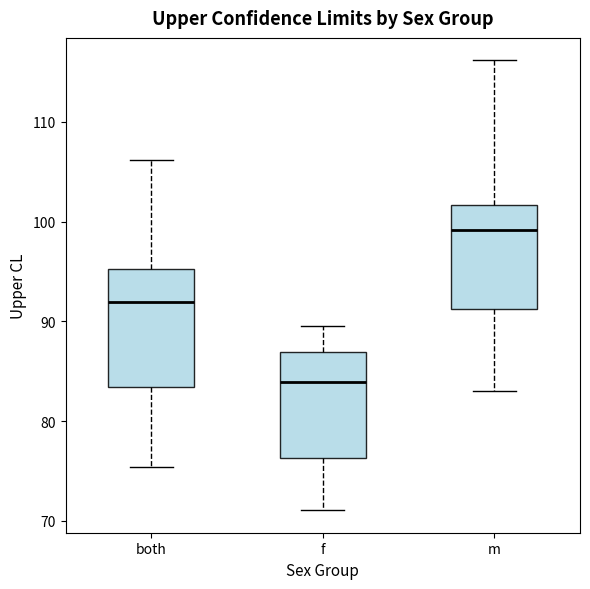

Which box has the lowest median line?

f